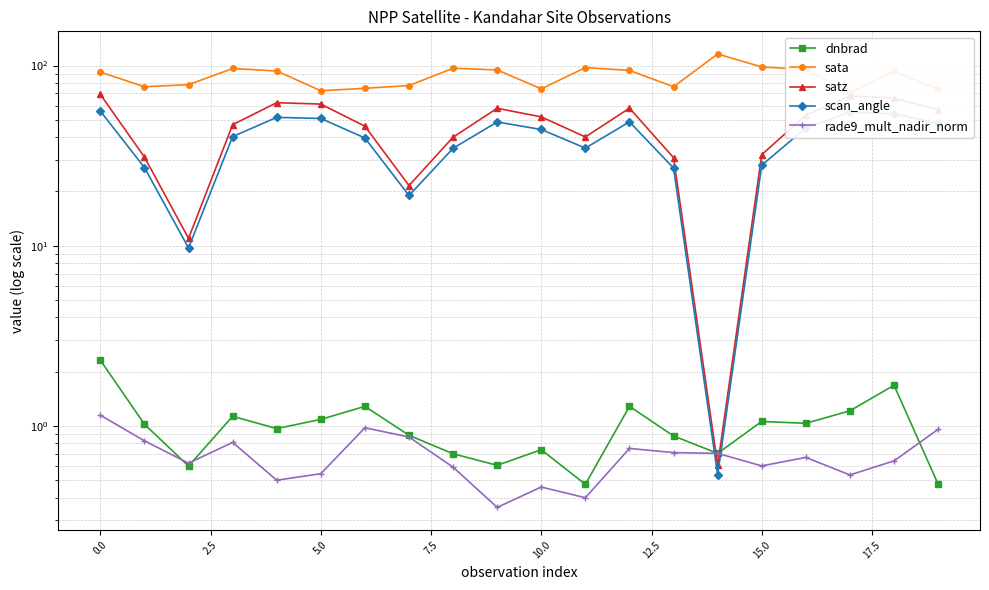

How many values in the sata series are below 92?

10